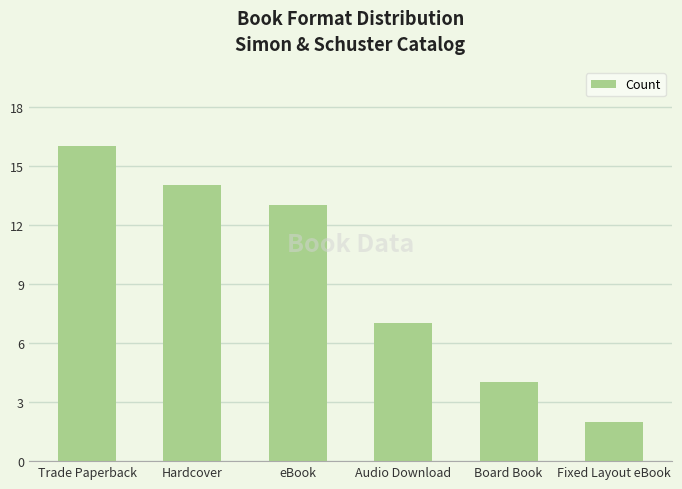

What is the value of the 1st bar from the left?

16